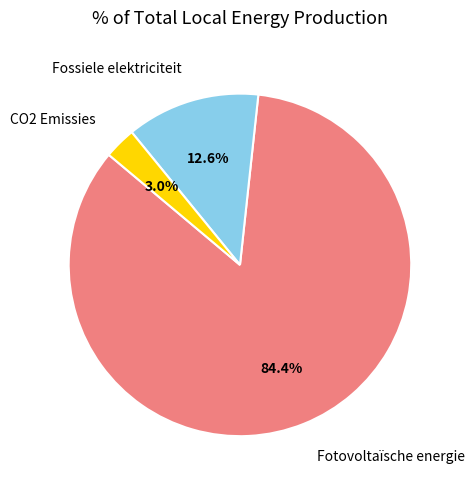

Does any single category account for the majority?

Yes